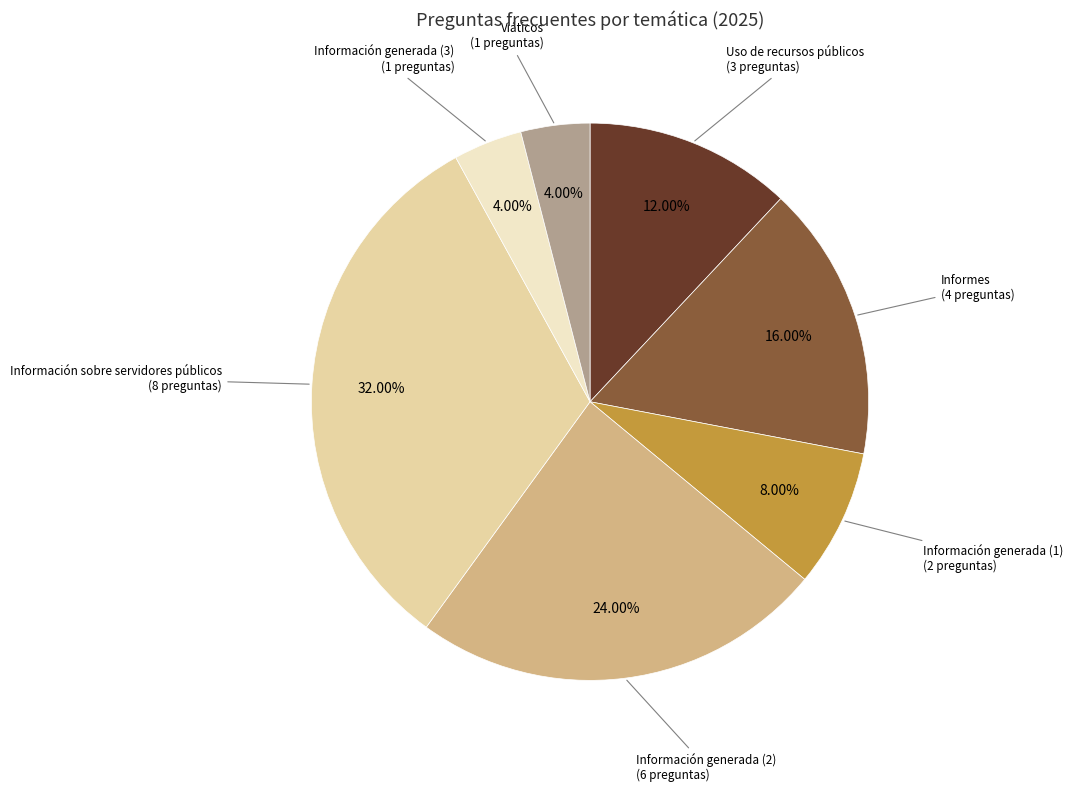

What portion of the pie excludes Uso de recursos públicos?

88.0%